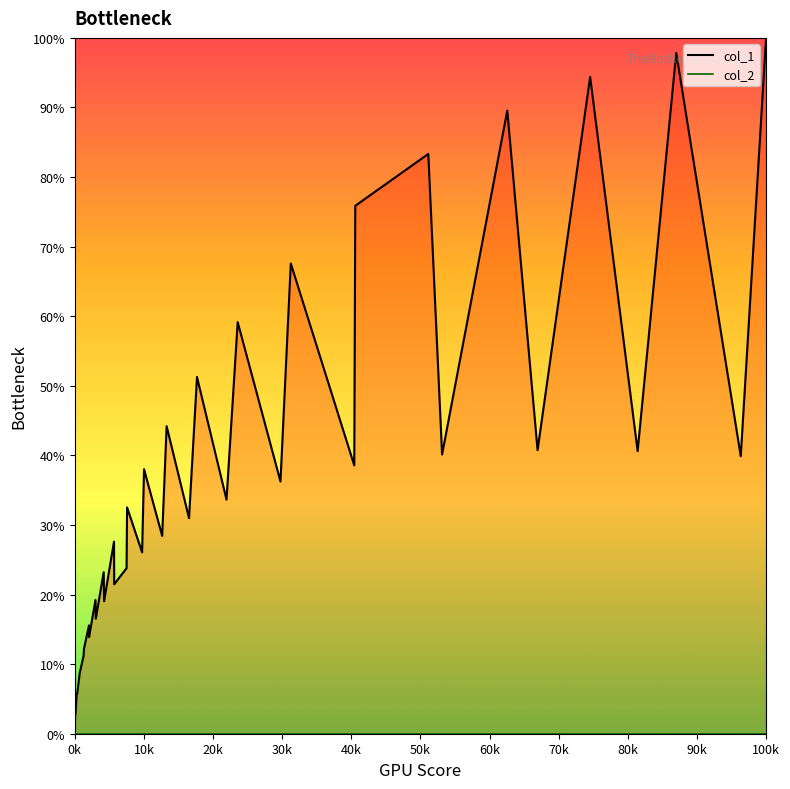

What are all the series names shown in the legend?

col_1, col_2